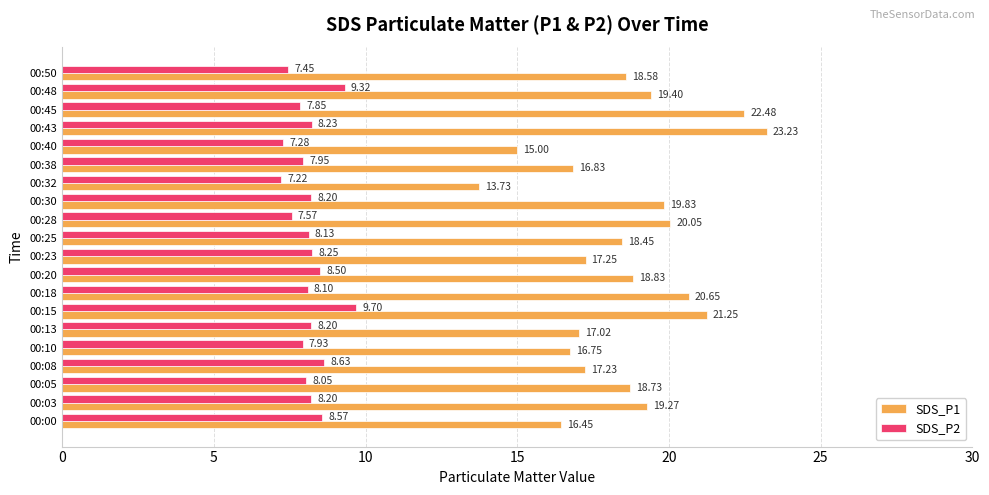

What is the minimum value for SDS_P1?

13.7